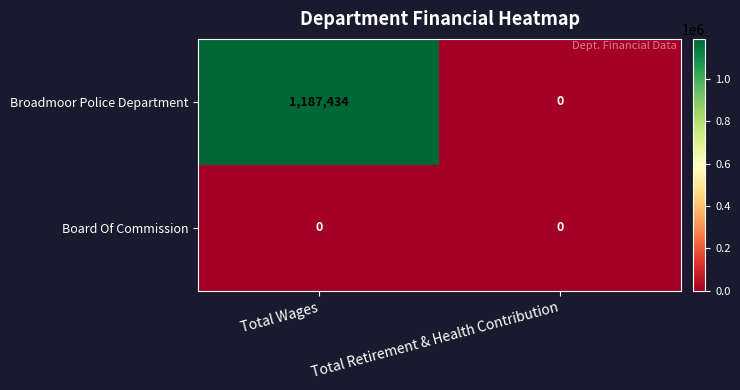

What value does the Broadmoor Police Department series have at Total Wages, to the nearest 100?

1187400